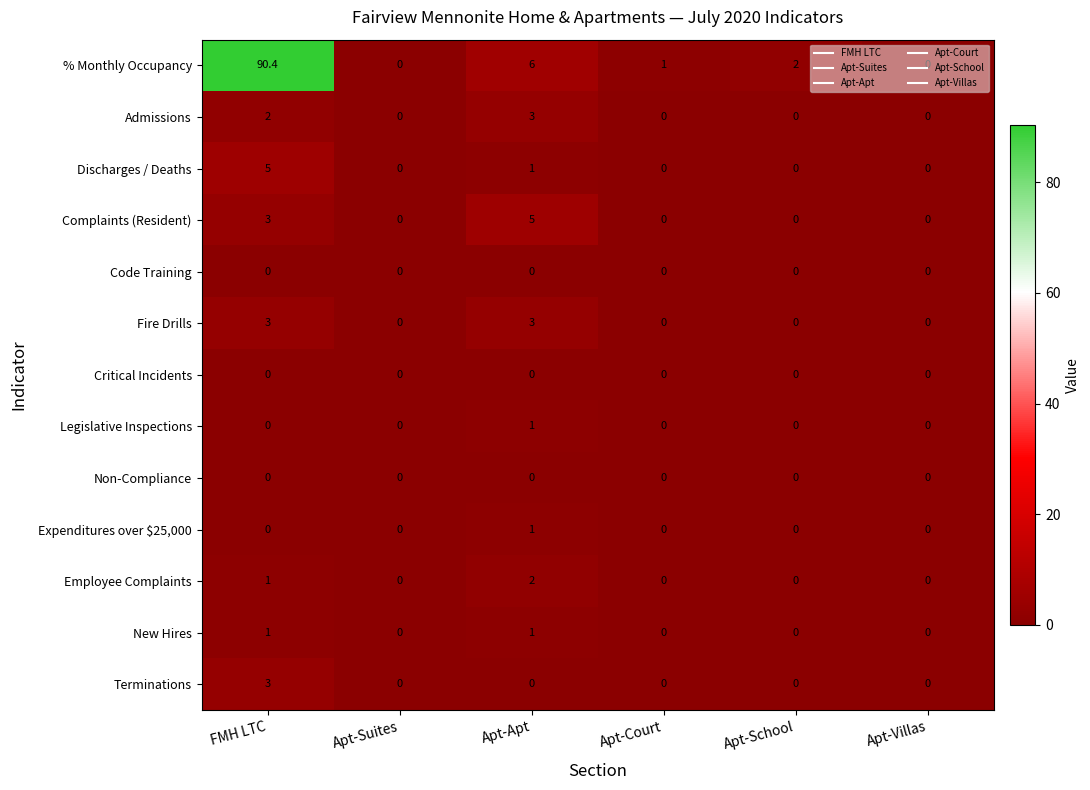

At which category is the sum across all series the highest?

FMH LTC